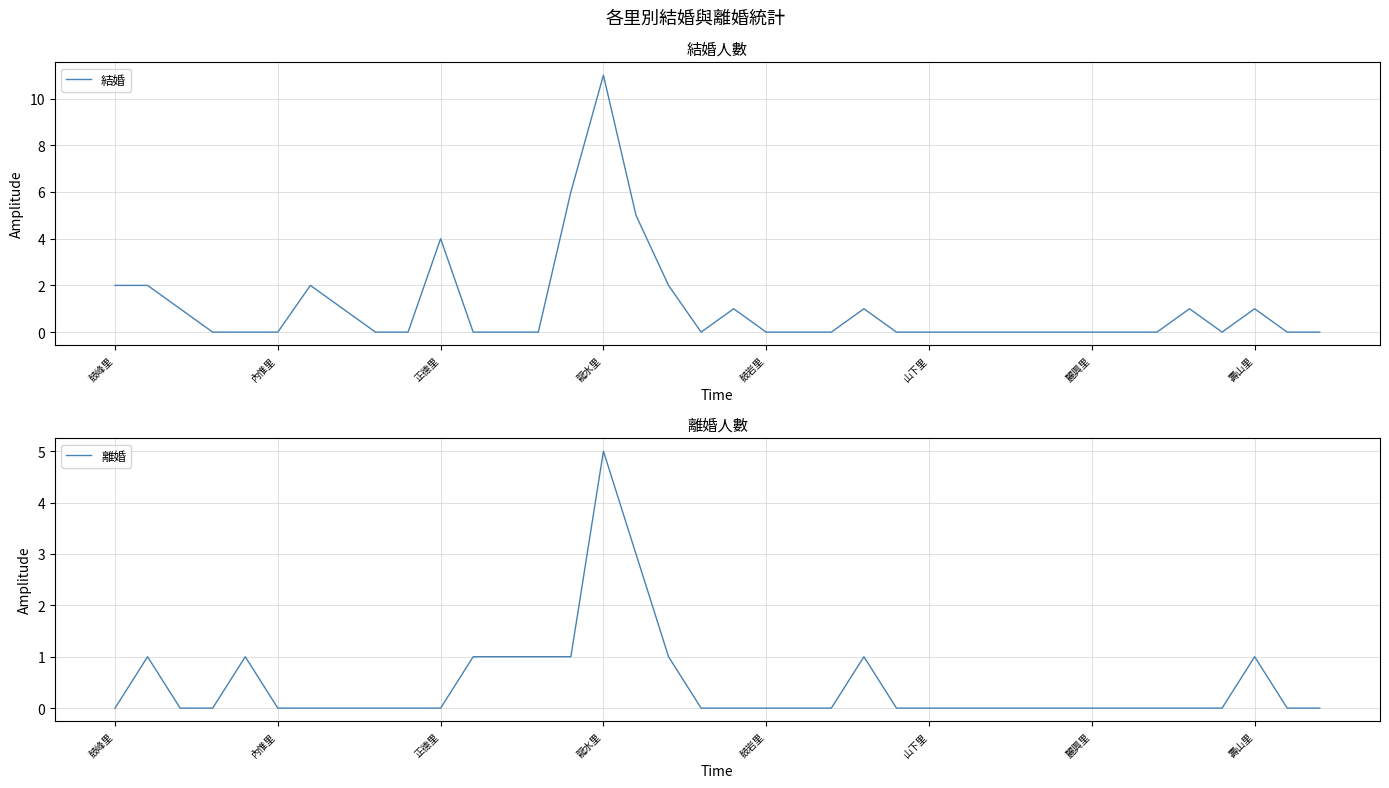

True or false: 結婚 has a value of 0 at 內惟里.

True